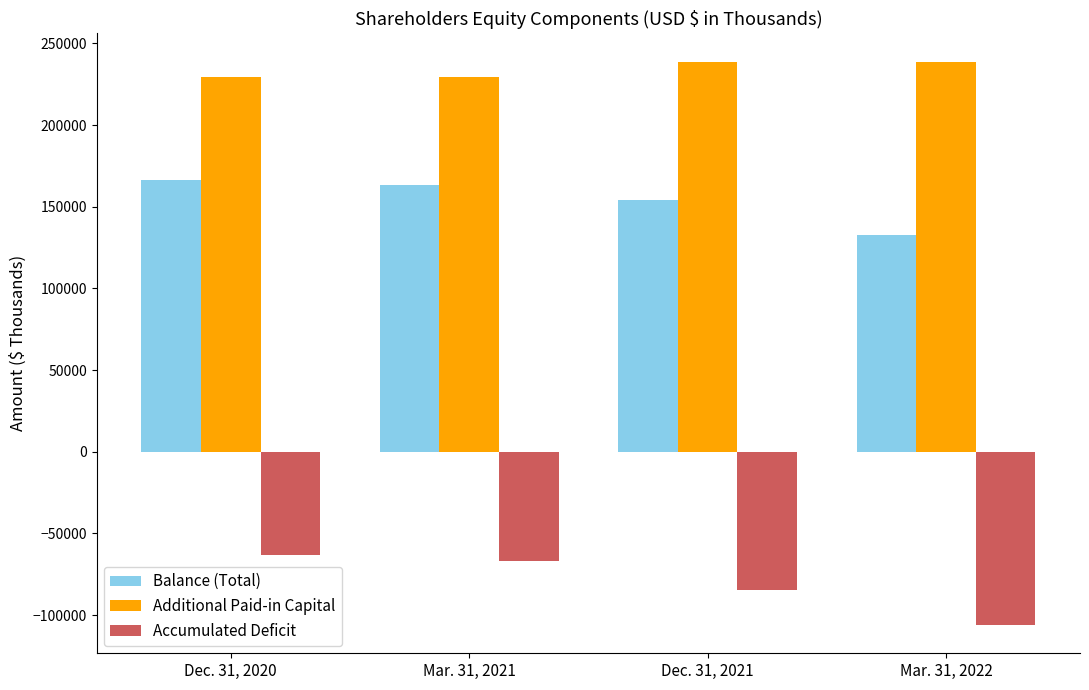

Which series has the largest total across all categories?

Additional Paid-in Capital